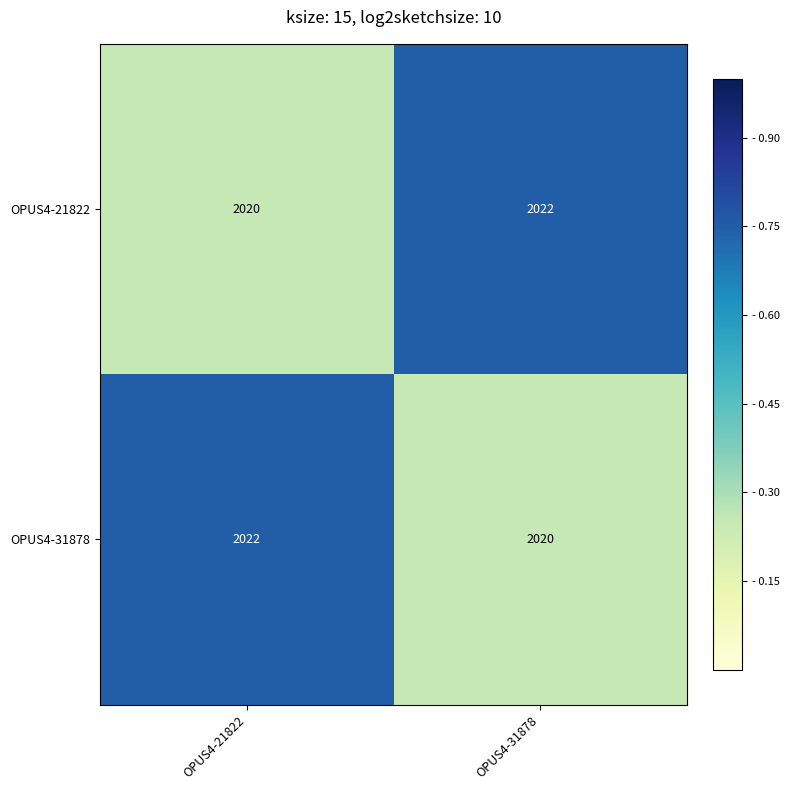

The value of OPUS4-31878 at OPUS4-21822 is 2022. True or false?

True